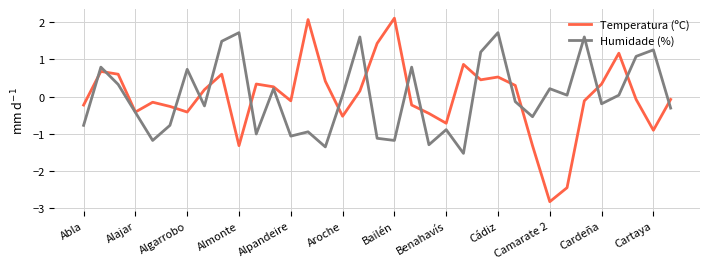

What is the maximum value shown in the chart?

2.1